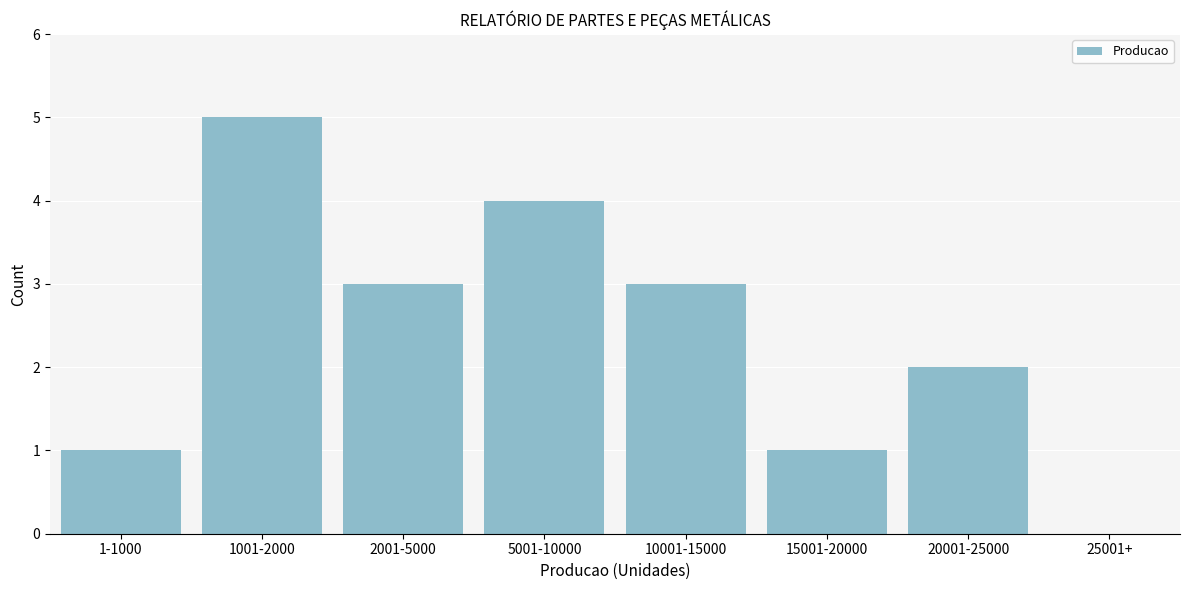

Reading right to left, list all the values displayed in this chart.

25001+=0	20001-25000=2	15001-20000=1	10001-15000=3	5001-10000=4	2001-5000=3	1001-2000=5	1-1000=1